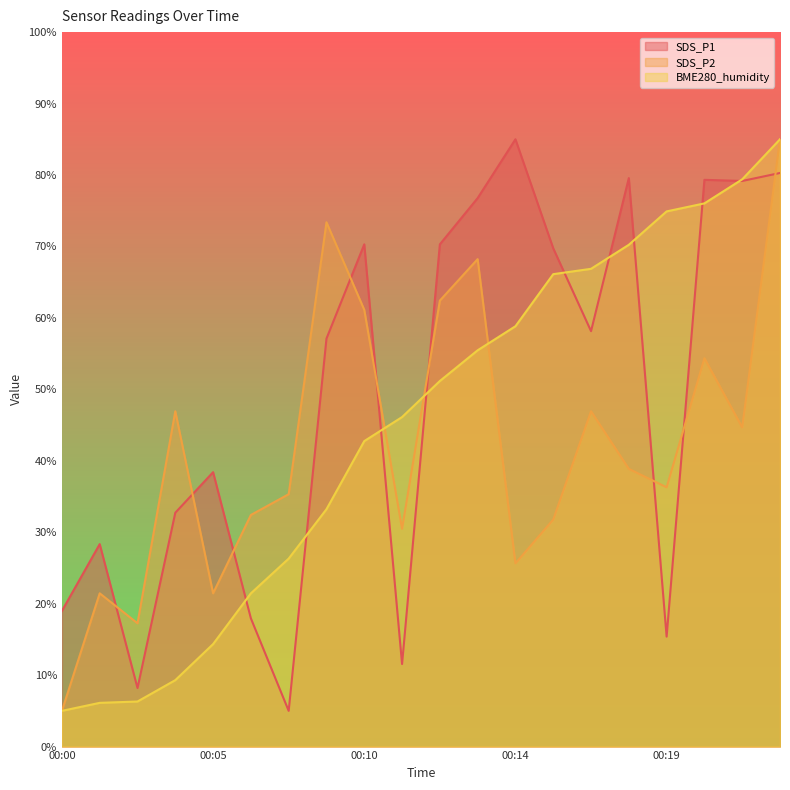

What is the highest value of the SDS_P1 series?

85.0